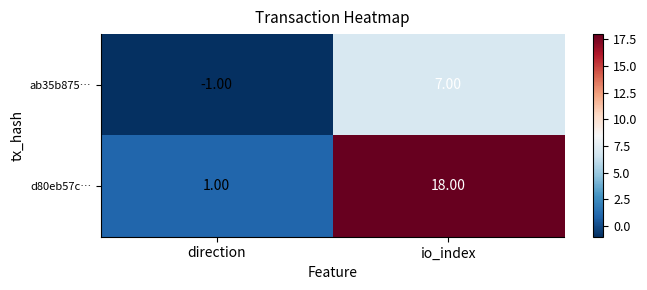

Which category has the lowest value in the d80eb57c… series?

direction